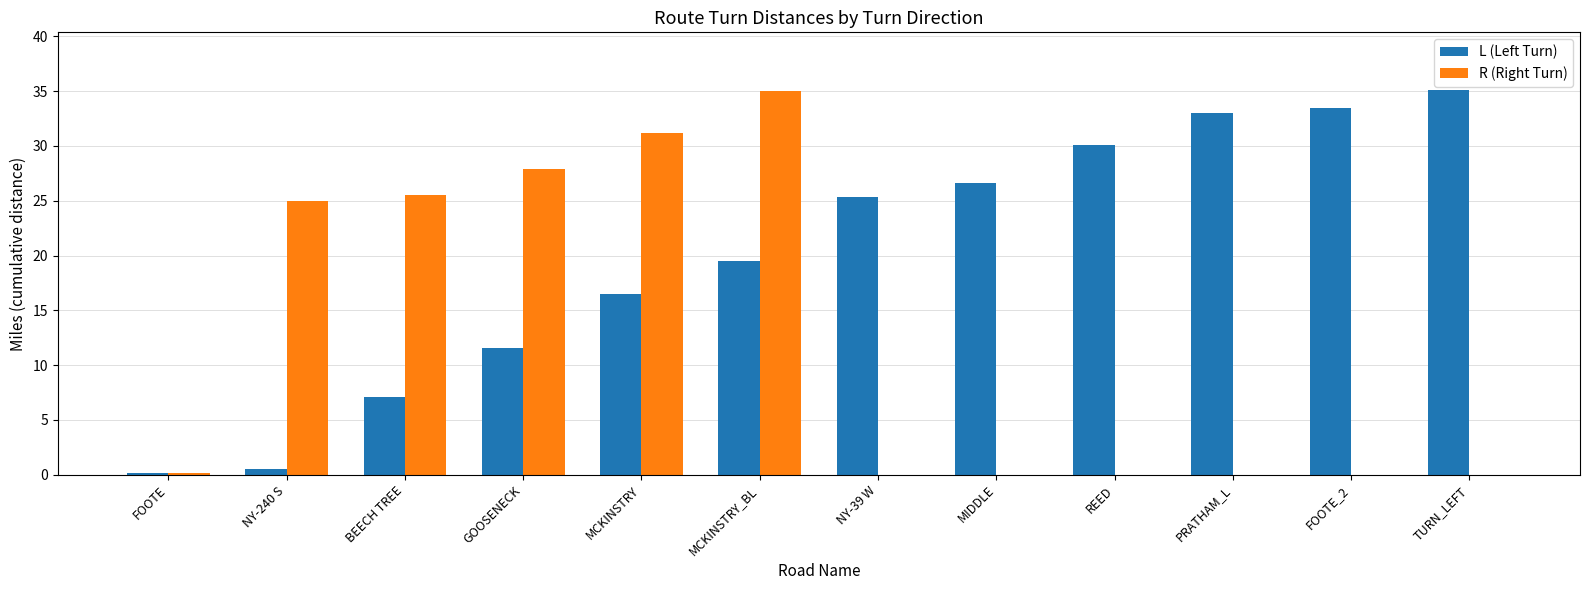

The value of L (Left Turn) at TURN_LEFT is 35.1. True or false?

True